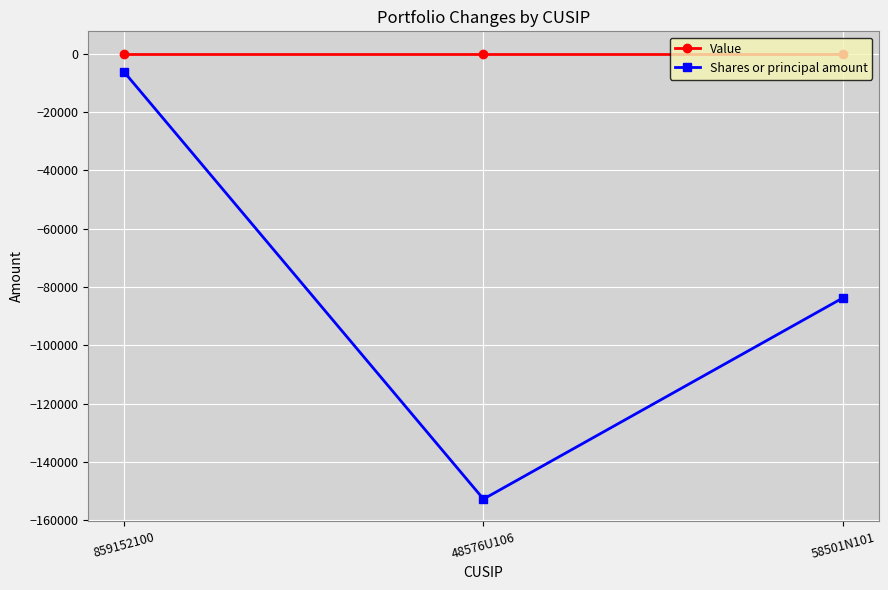

At which category is the sum across all series the highest?

859152100